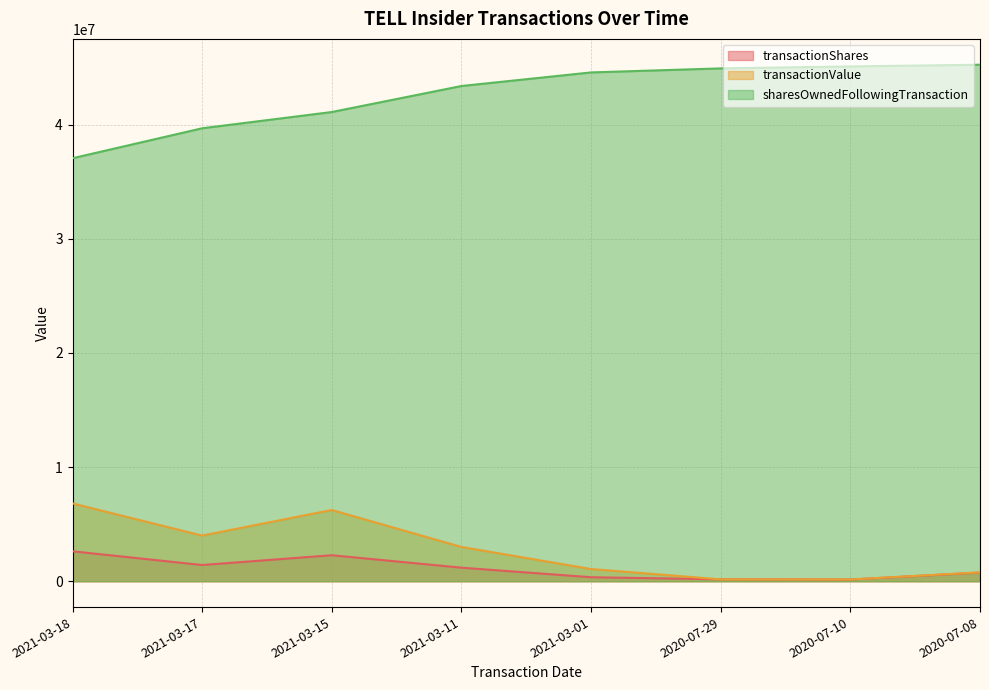

What position from the right is 2020-07-08?

1